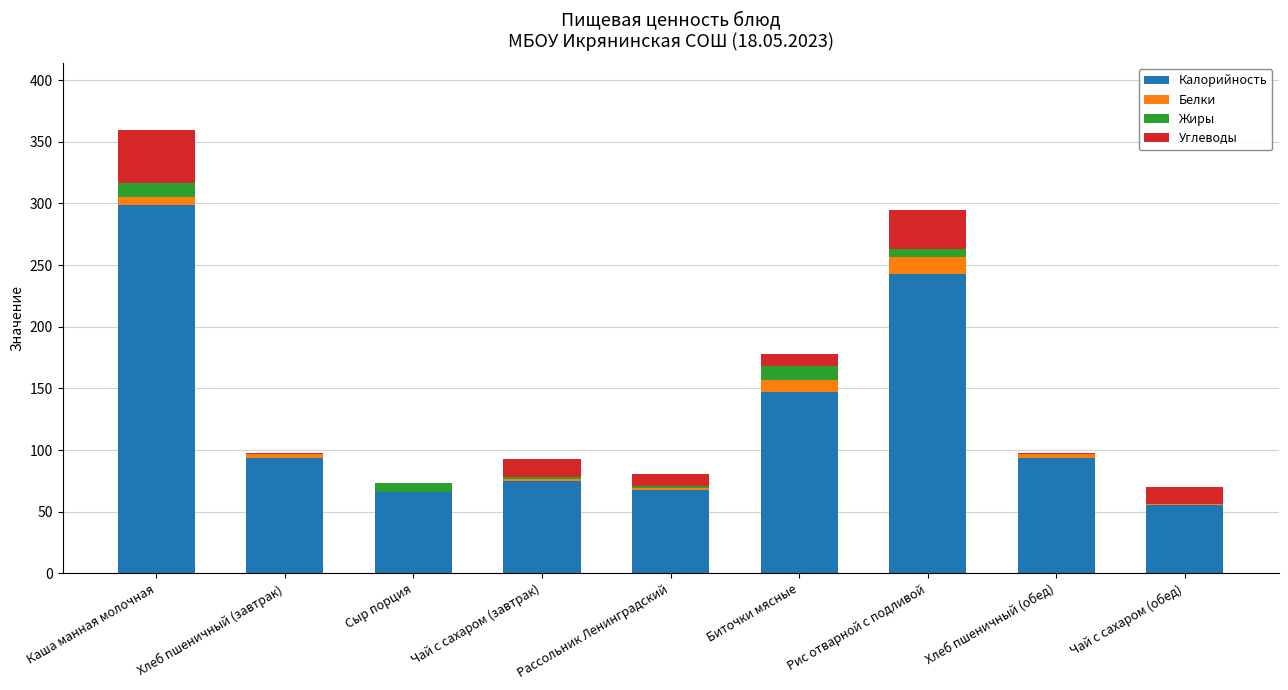

Is it true that Калорийность equals 38.4 at Хлеб пшеничный (завтрак)?

False